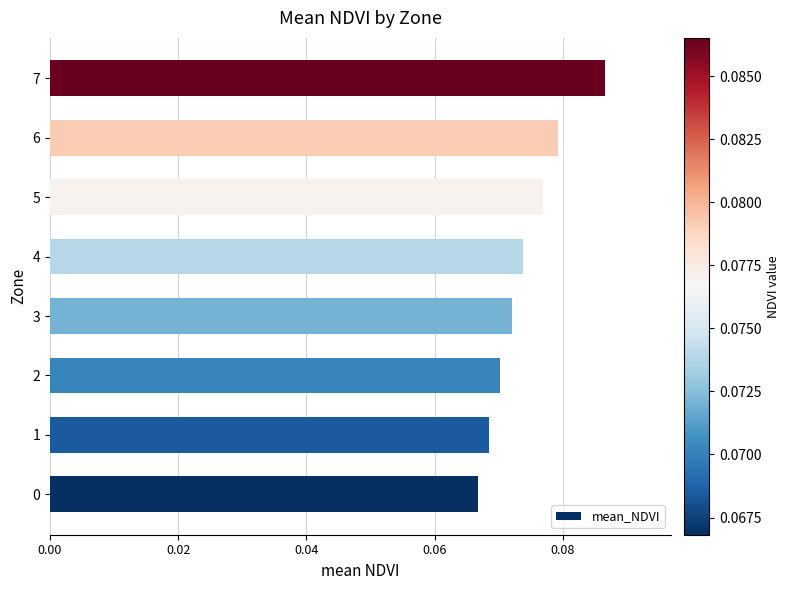

List the labels in order of value, smallest first.

0, 1, 2, 3, 4, 5, 6, 7